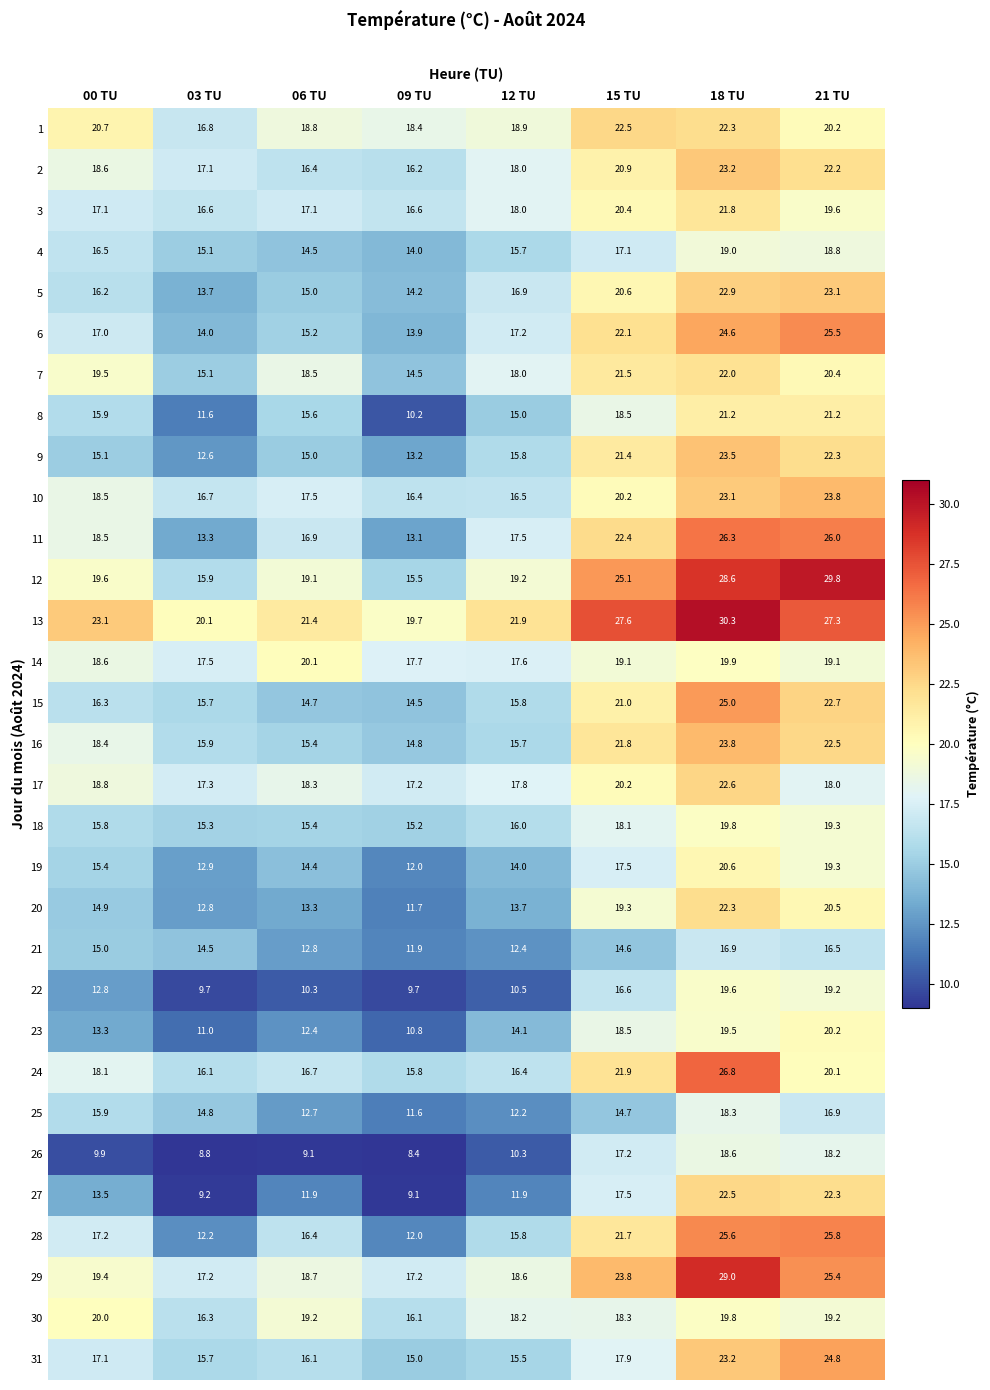

At which category is the sum across all series the highest?

18 TU